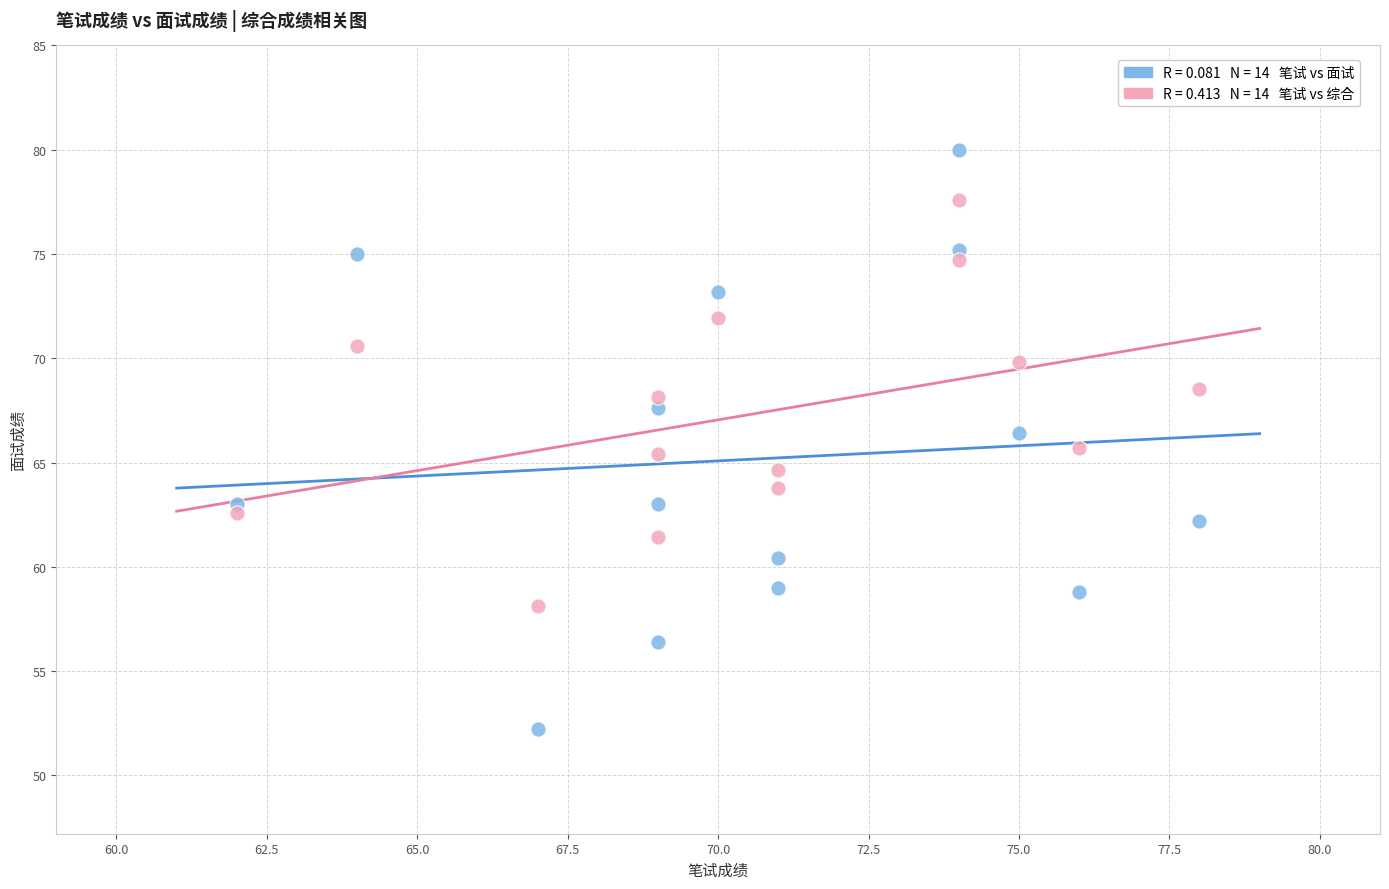

Across all data points, what is the range of X values (max minus min)?

16.0